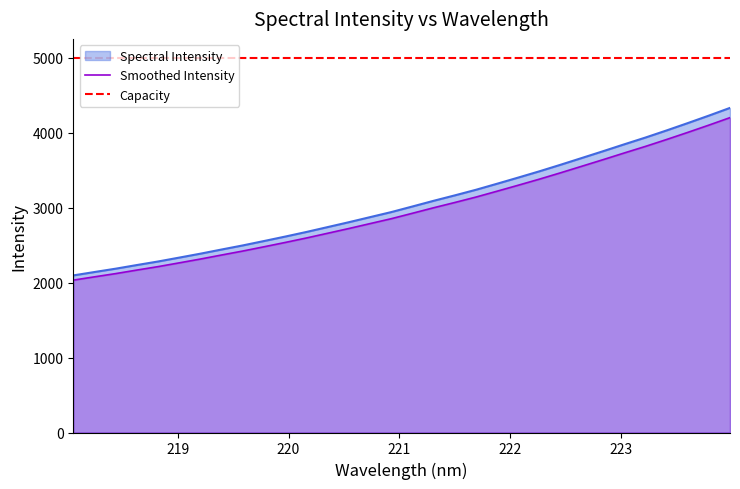

Reading left to right, extract all data points from this chart.

218.0596=2095.2	218.2508=2140.5	218.442=2185.1	218.6332=2233.7	218.8244=2281.1	219.0156=2333.0	219.2067=2385.4	219.3979=2441.1	219.589=2495.7	219.7801=2554.1	219.9712=2613.6	220.1623=2675.0	220.3533=2739.9	220.5444=2805.0	220.7354=2872.6	220.9264=2940.0	221.1174=3014.7	221.3083=3090.4	221.4993=3162.8	221.6902=3237.5	221.8812=3318.4	222.0721=3400.7	222.263=3484.3	222.4538=3571.7	222.6447=3661.5	222.8355=3751.6	223.0264=3843.6	223.2172=3933.8	223.408=4028.7	223.5987=4126.5	223.7895=4226.6	223.9802=4329.7